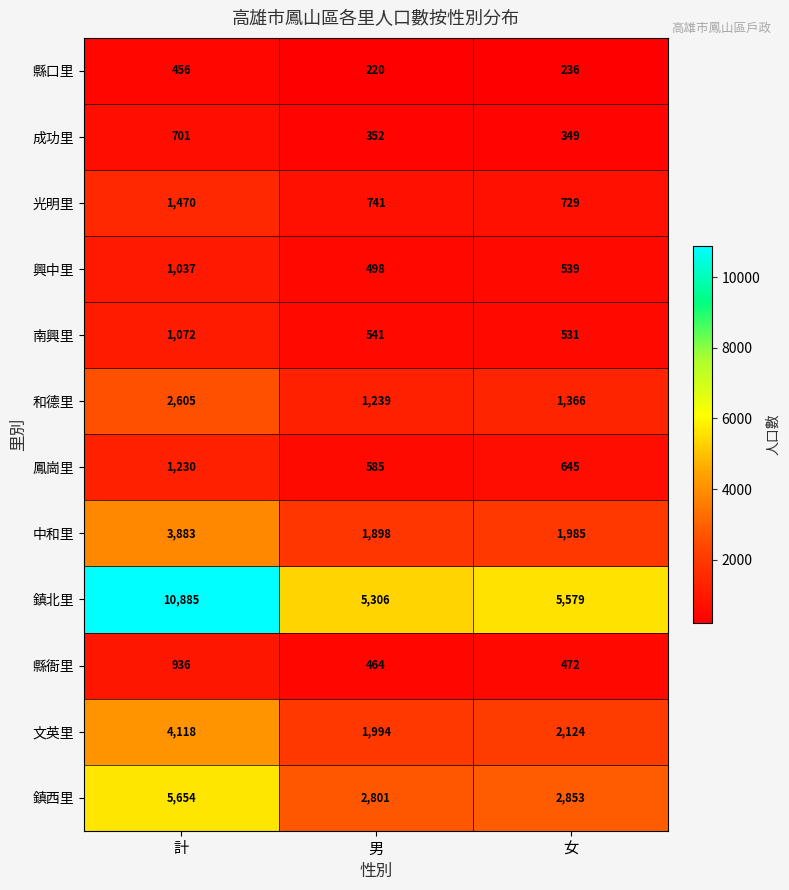

What is the maximum value shown in the chart?

10885